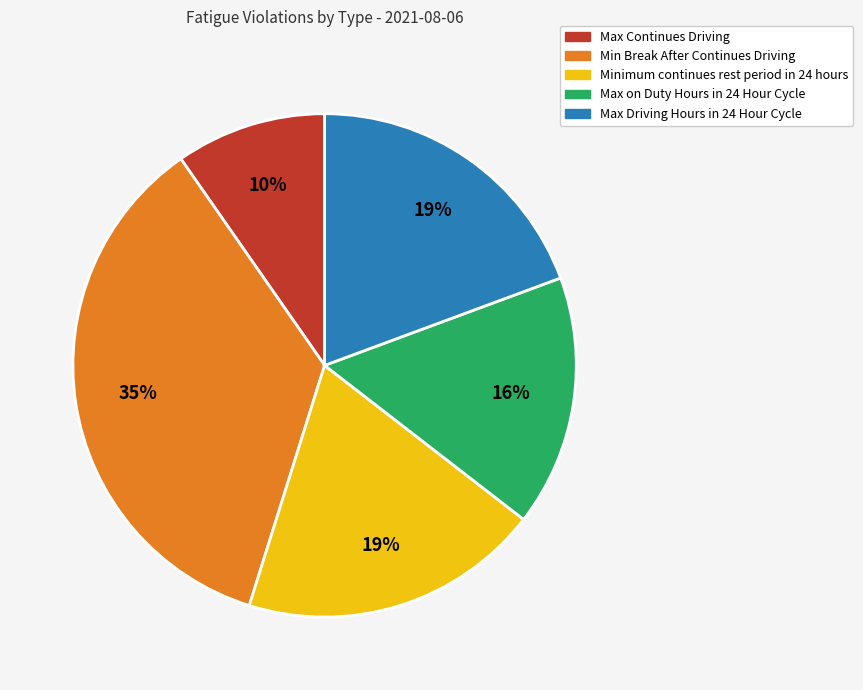

To the nearest percent, what is the combined percentage of Max on Duty Hours in 24 Hour Cycle and Max Continues Driving?

26%